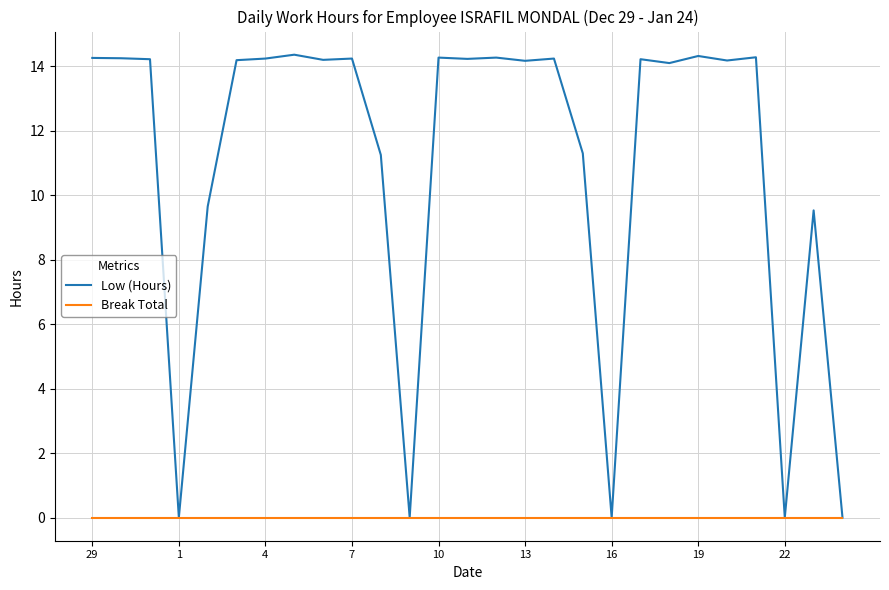

List the series in order of their overall mean, highest first.

Low (Hours), Break Total